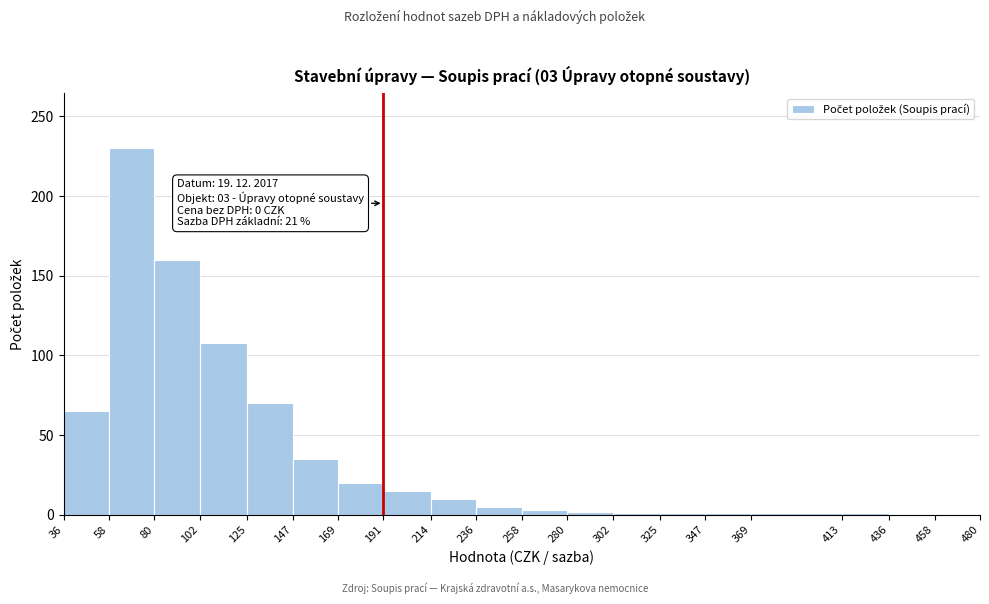

Over which range of the x-axis is the bar tallest?

58 to 80